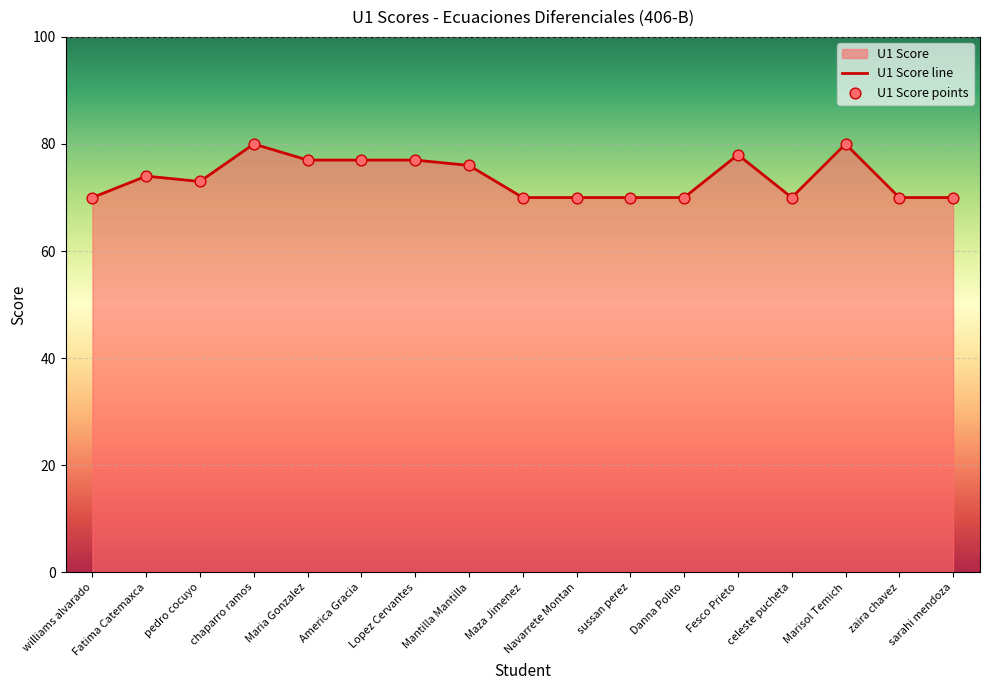

Which has a higher value, America Gracia or zaira chavez?

America Gracia